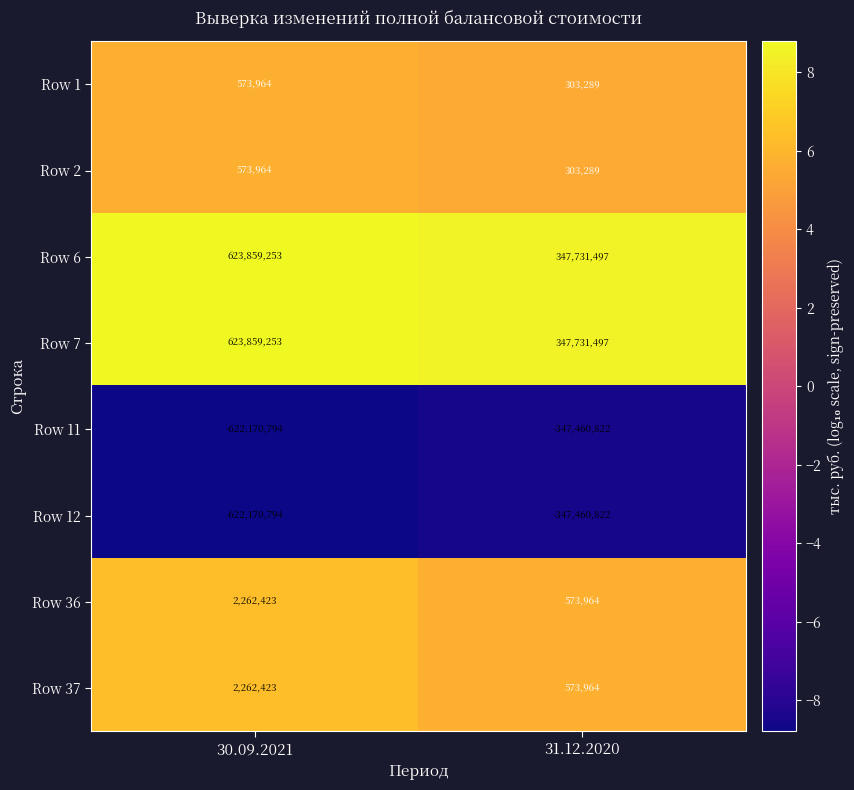

At how many categories does at least one series exceed 8?

2